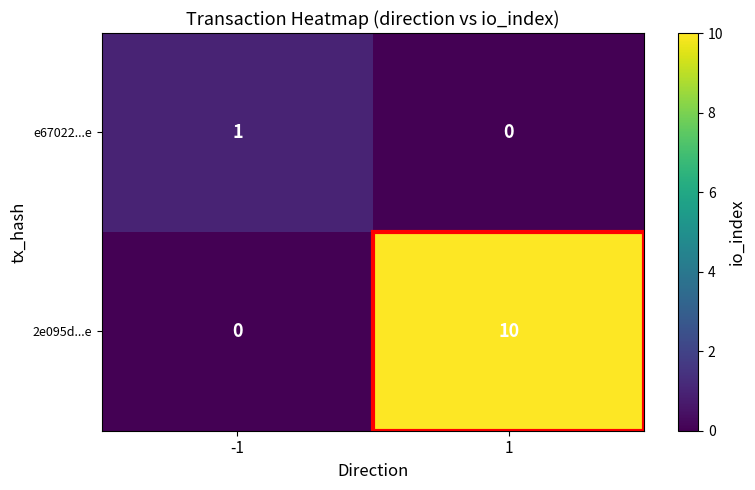

Count the number of data series in this chart.

2